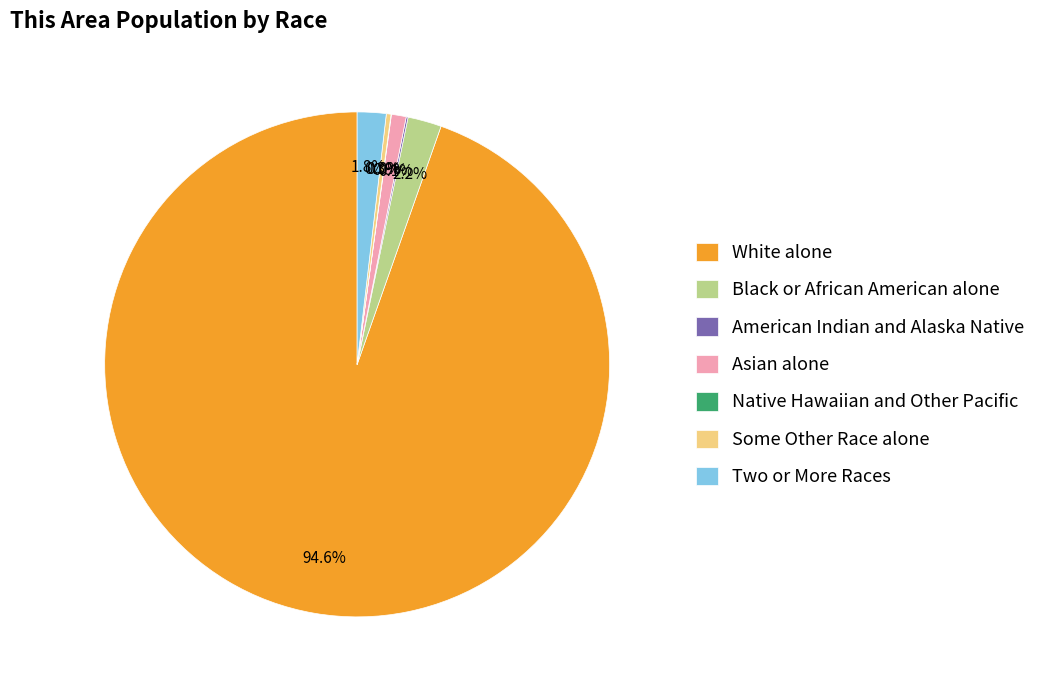

What percentage do Two or More Races and Some Other Race alone together represent?

2.1%